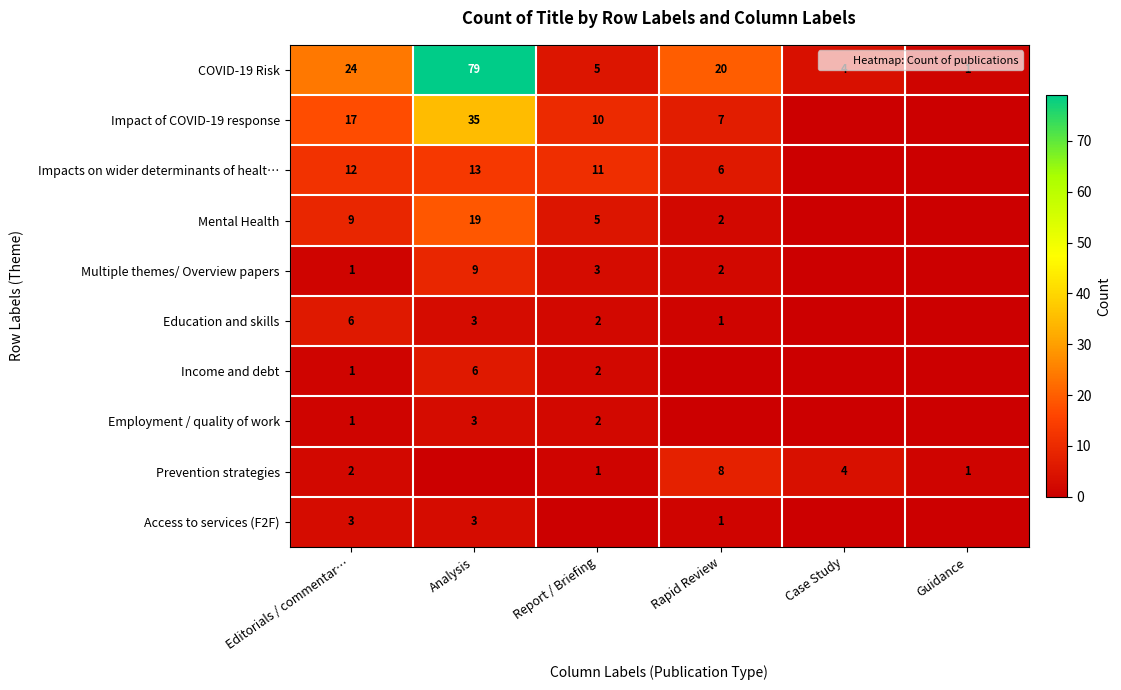

At which label does COVID-19 Risk first exceed 20?

Editorials / commentar…